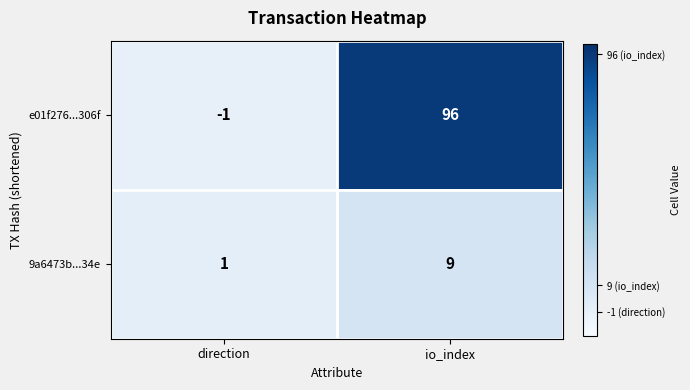

Reading left to right, list all the values displayed in this chart.

e01f276...306f: direction=-1	io_index=96
9a6473b...34e: direction=1	io_index=9